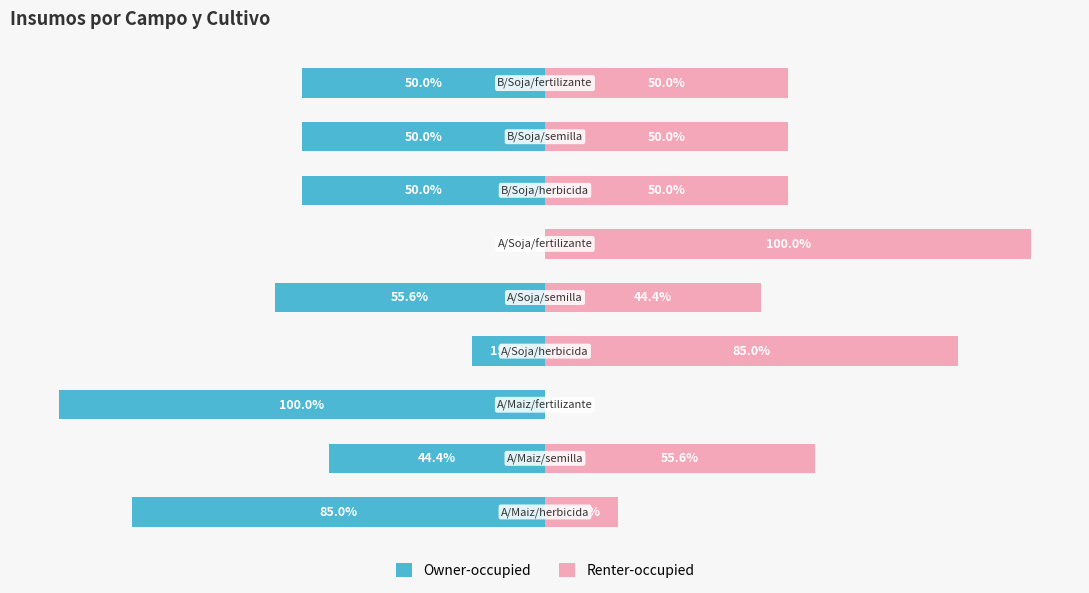

The Owner-occupied series shows -89.2 at 8. True or false?

False